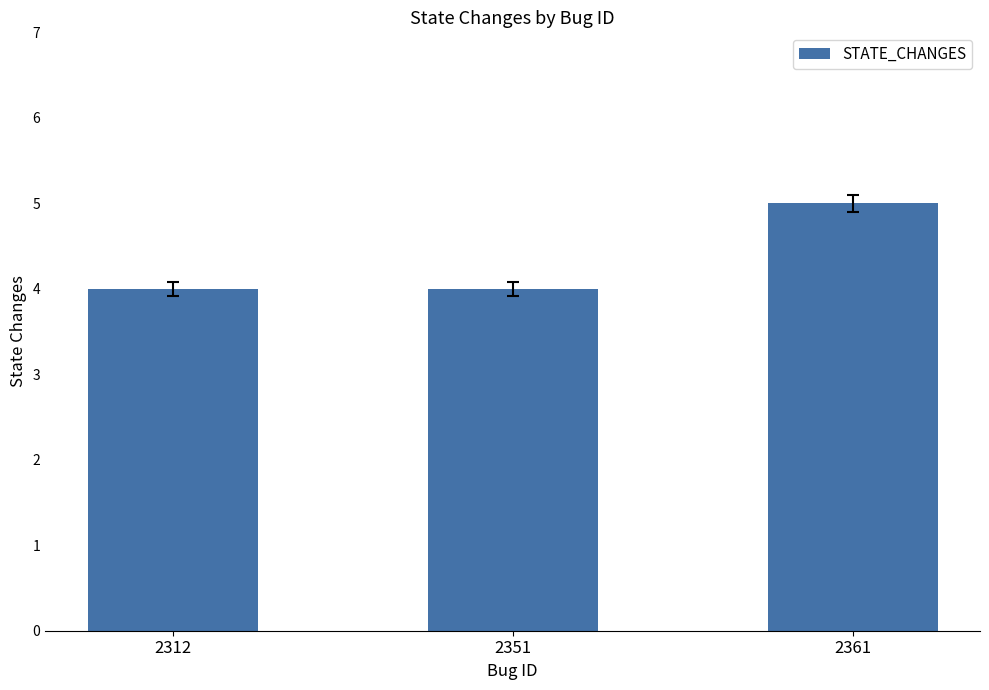

Which category has the highest value across all series?

2361